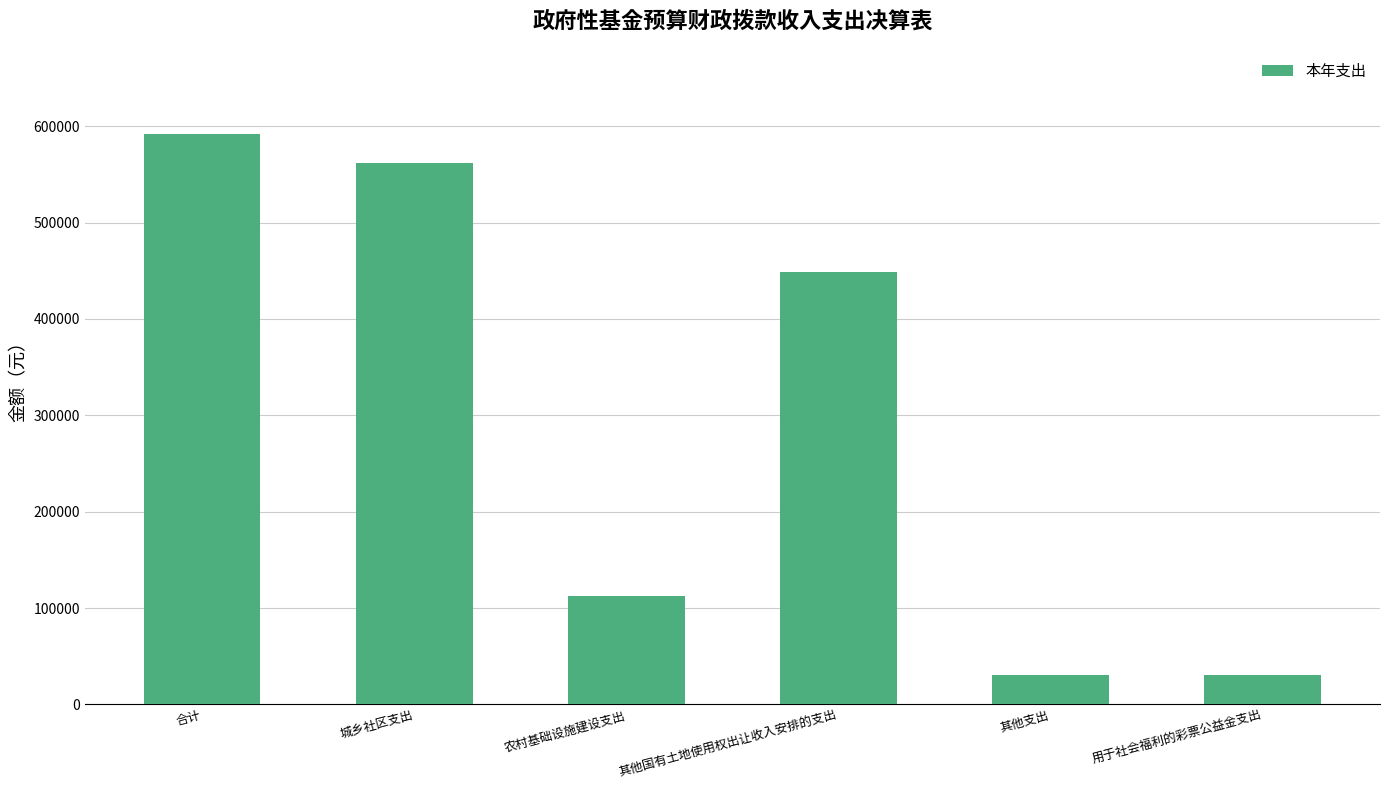

Does the chart contain any negative values?

No